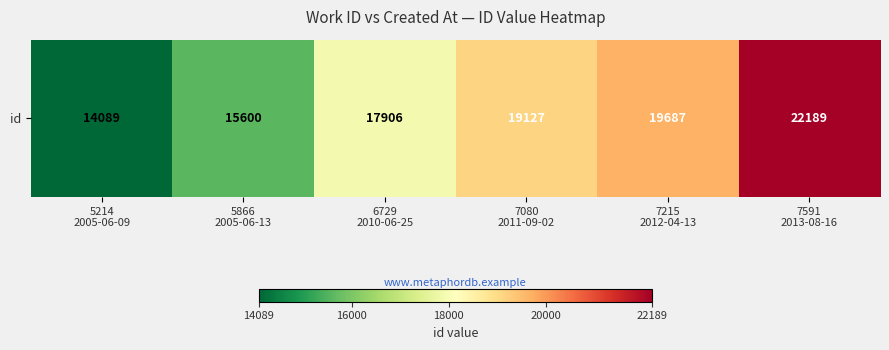

Reading right to left, list all the values displayed in this chart.

7591
2013-08-16=22189	7215
2012-04-13=19687	7080
2011-09-02=19127	6729
2010-06-25=17906	5866
2005-06-13=15600	5214
2005-06-09=14089